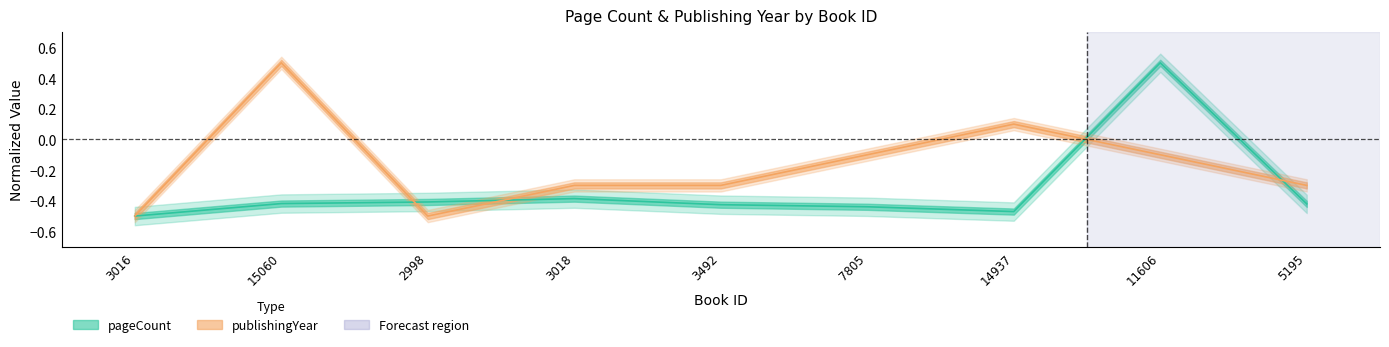

What is the smallest value displayed?

-0.5